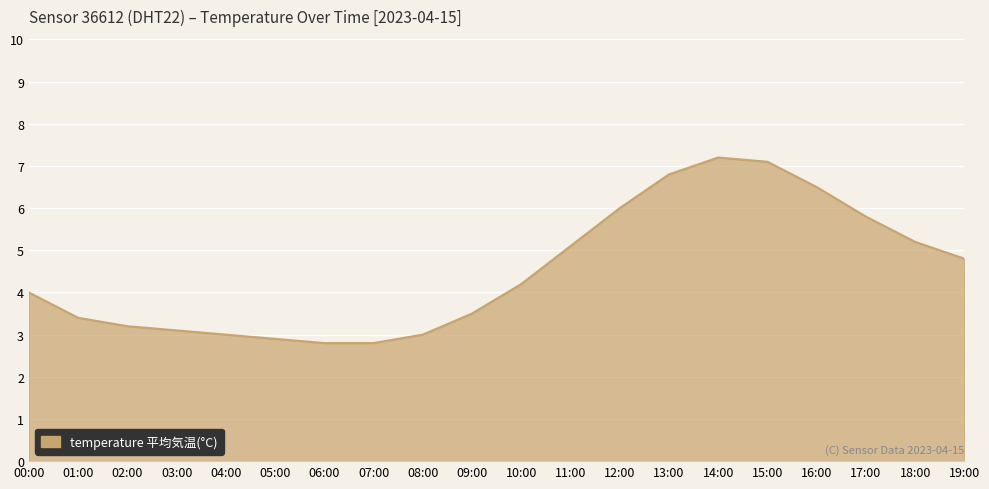

What value does the data have at 07:00?

2.8